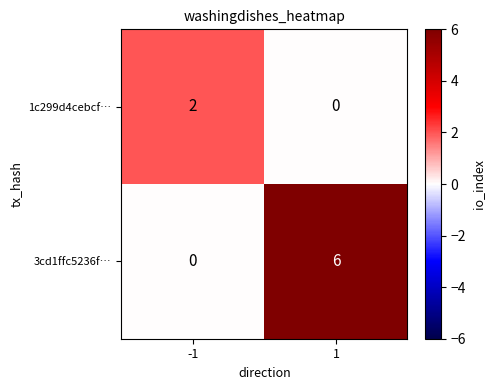

What is the difference between the highest and lowest values at -1?

2